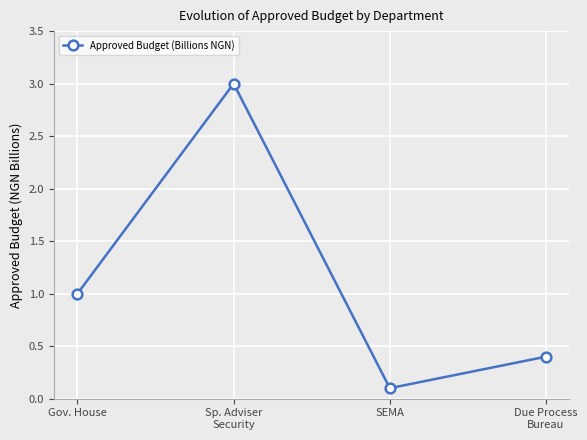

How many categories are shown in the chart?

4